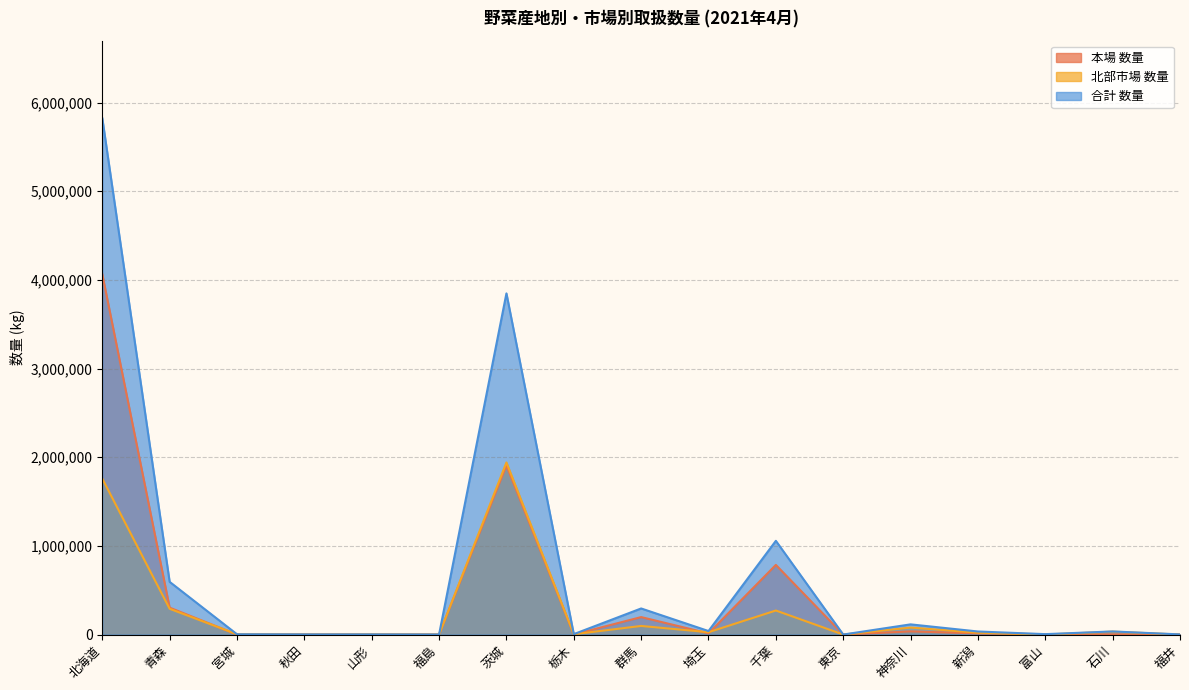

What is the average value of the 北部市場_数量 series?

266449